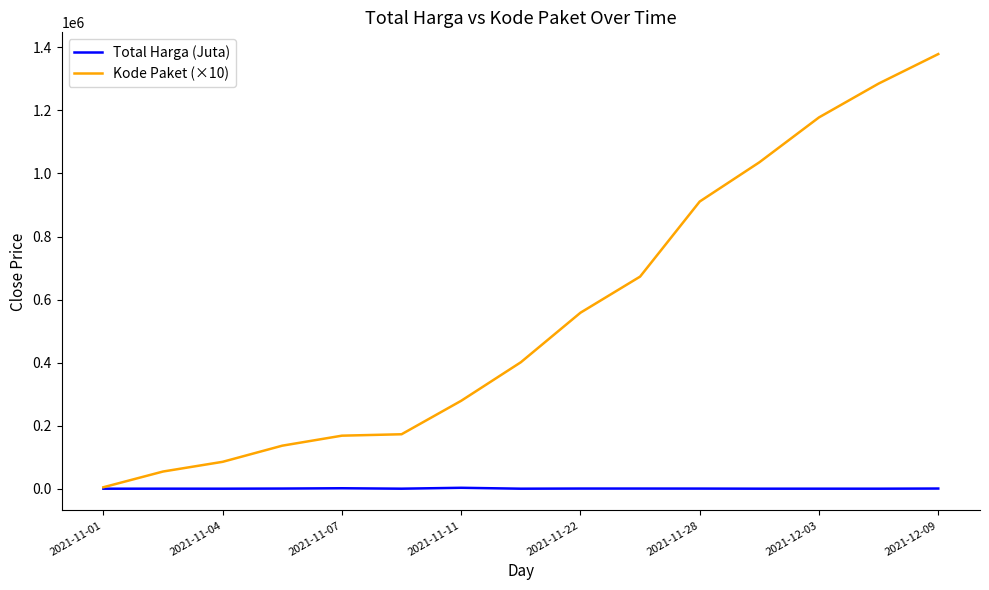

Which series has the largest range (max minus min)?

Kode Paket (×10)